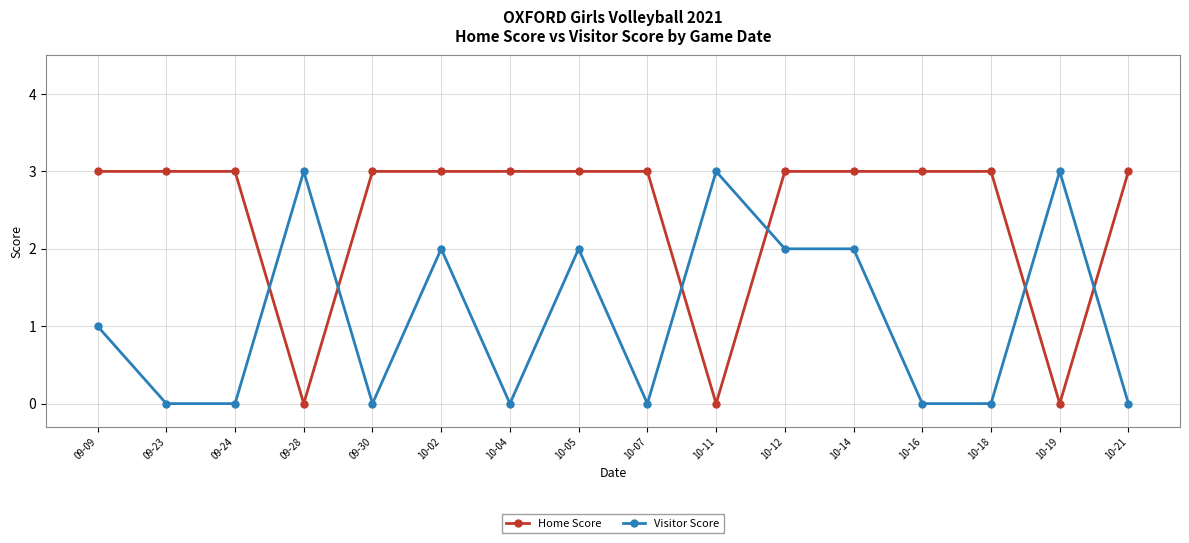

The value of Home Score at 09-23 is 4. True or false?

False